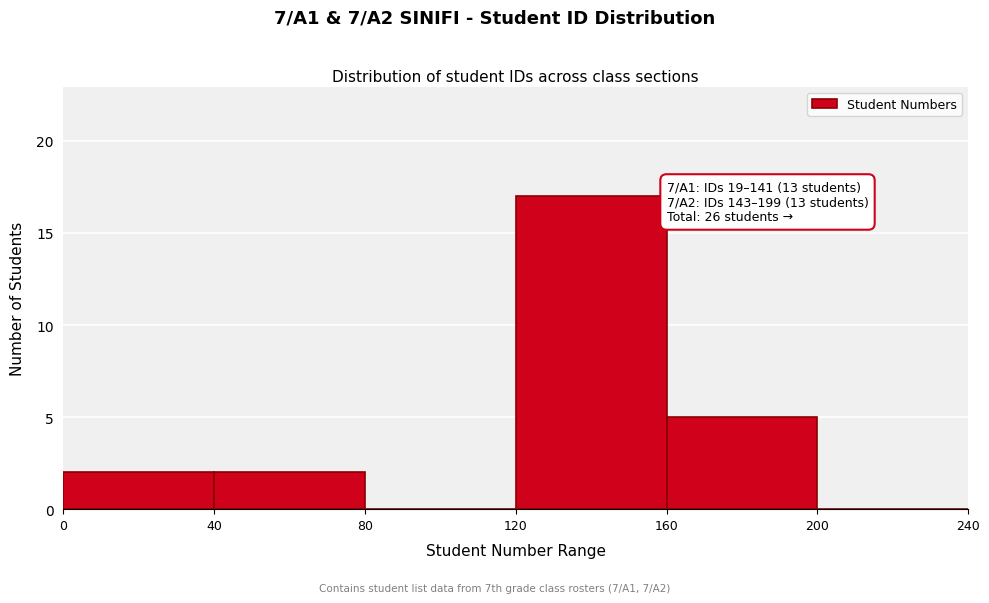

Over which range of the x-axis is the bar tallest?

120 to 160